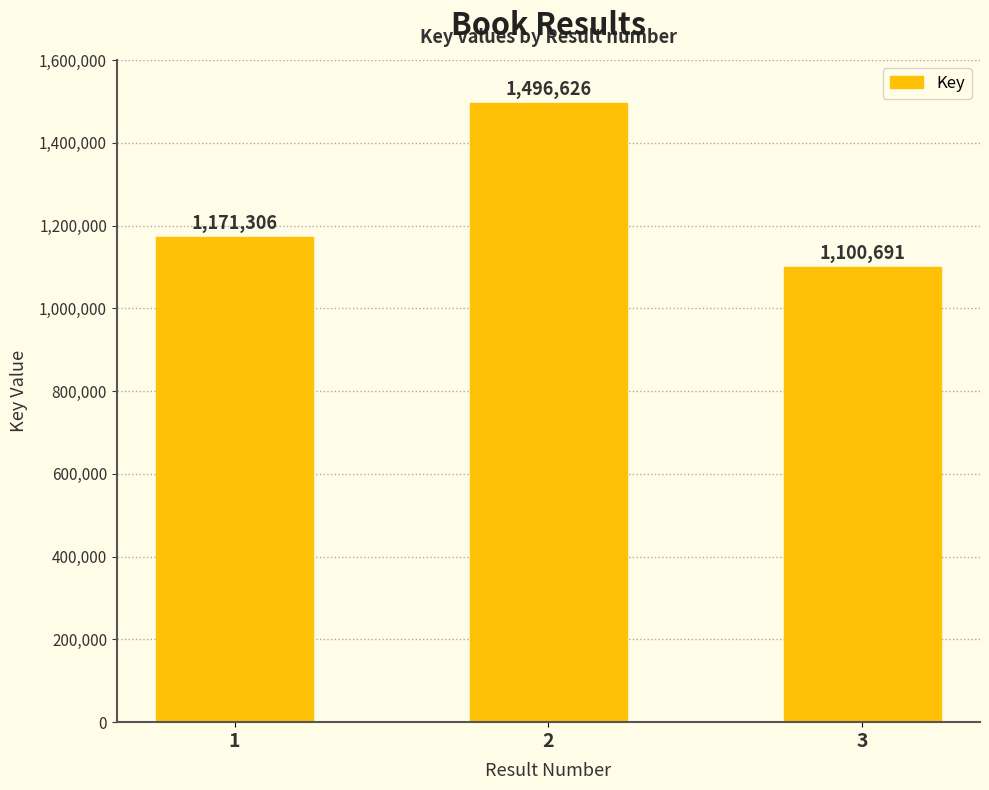

What is the difference between the values at 1 and 2?

325320